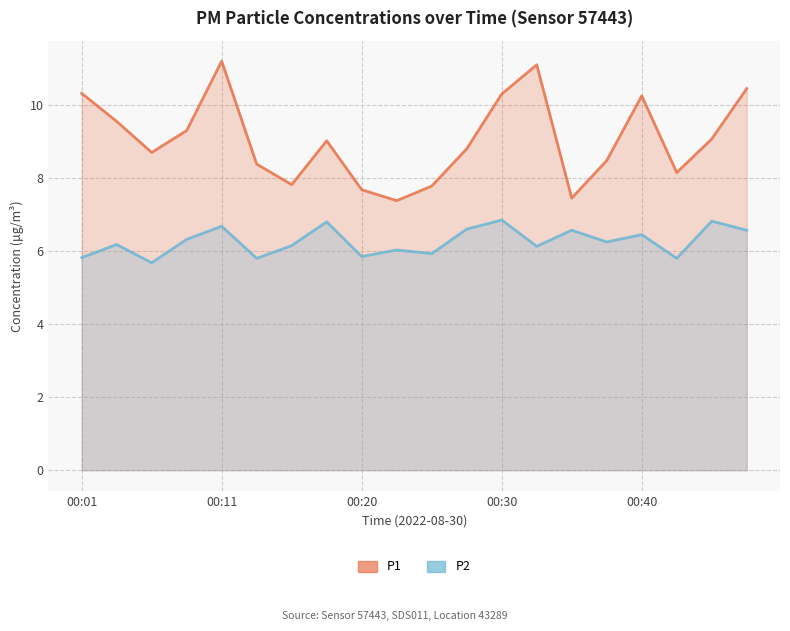

Which category has the lowest value across all series?

00:06